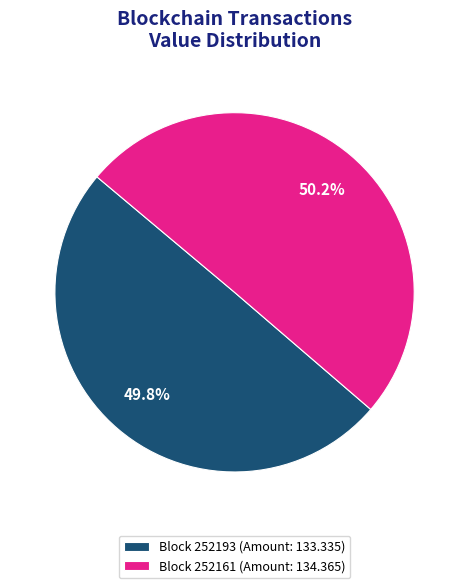

How many segments does this pie chart have?

2